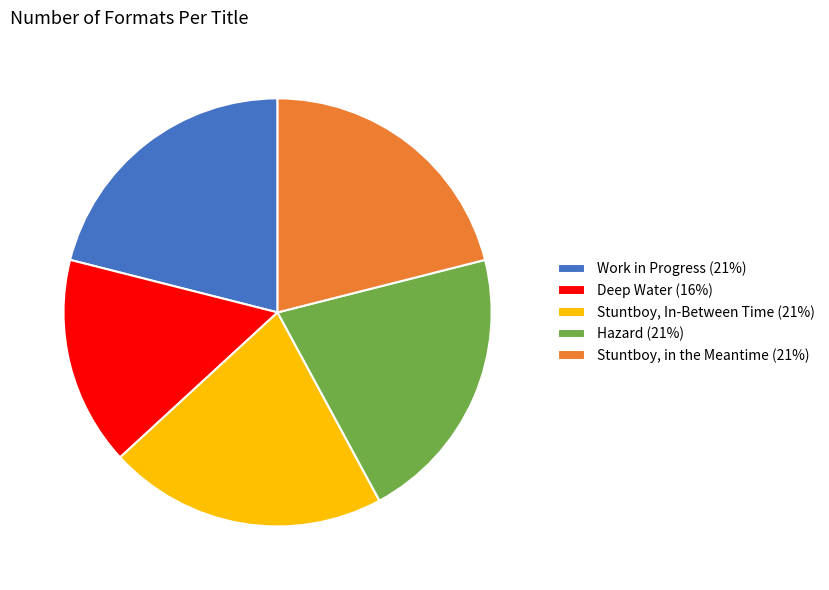

Between Stuntboy, In-Between Time (21%) and Deep Water (16%), which is larger?

Stuntboy, In-Between Time (21%)